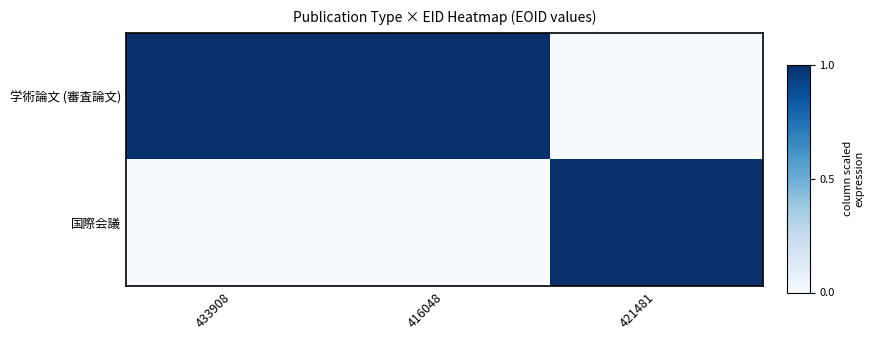

At which category is the sum across all series the highest?

433908